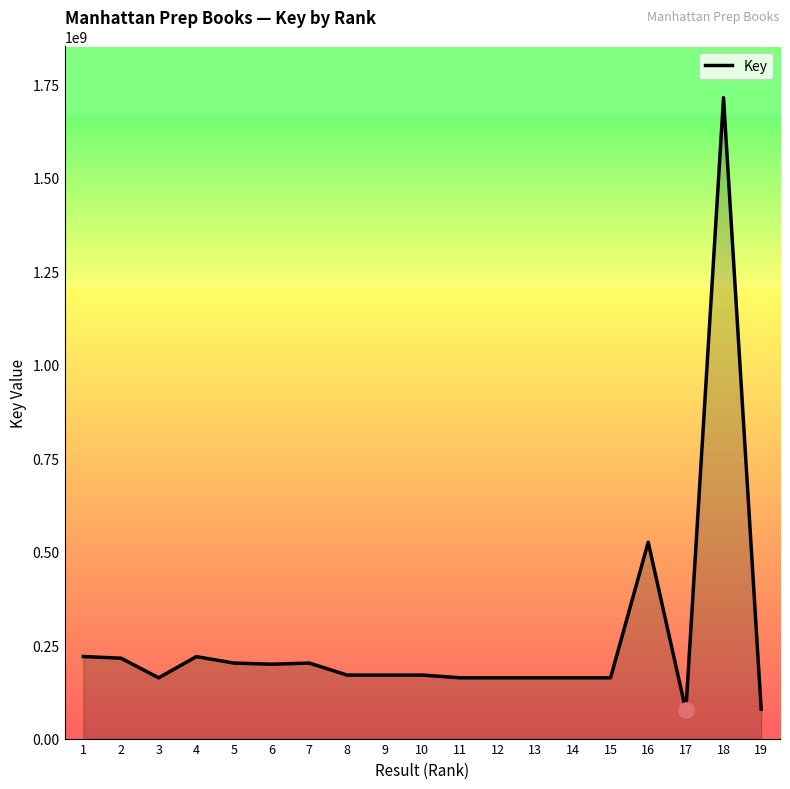

What is the change in value from 5 to 18?

+1512107966